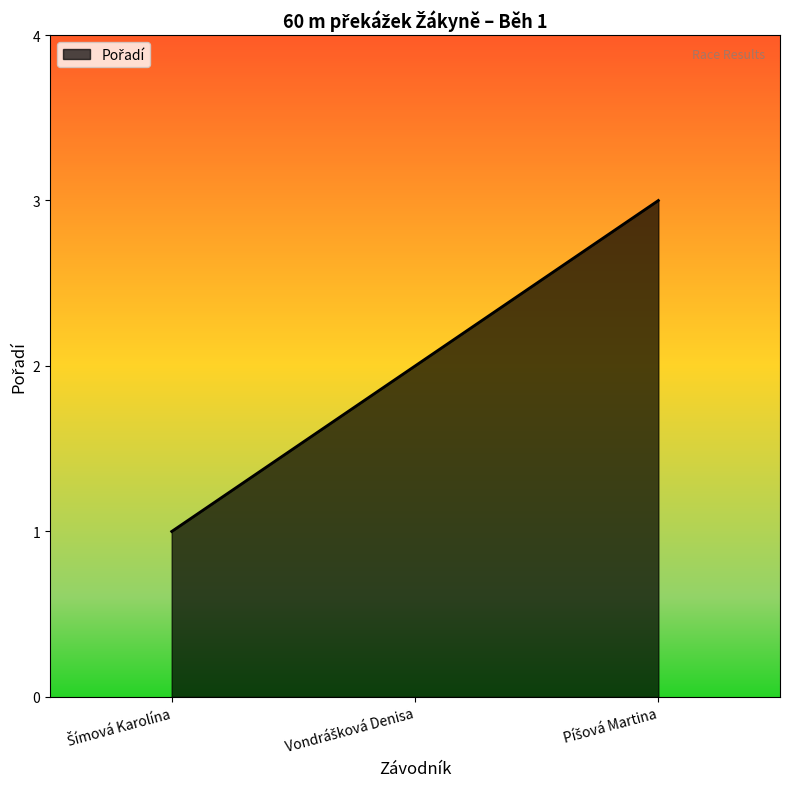

What is the sum of all values?

6